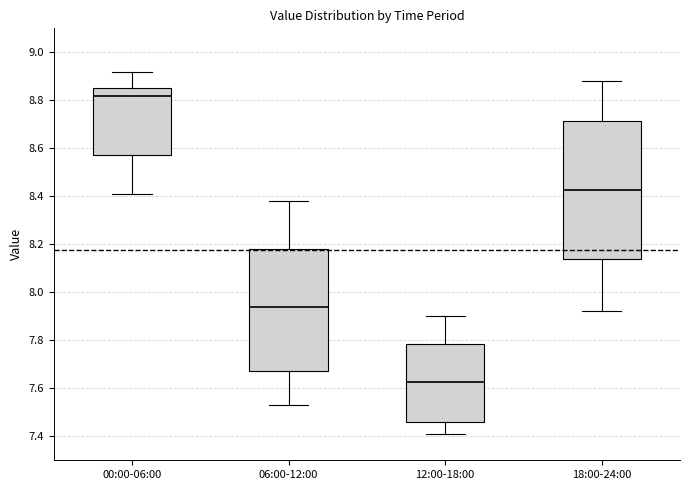

Which box's median line is the highest?

00:00-06:00